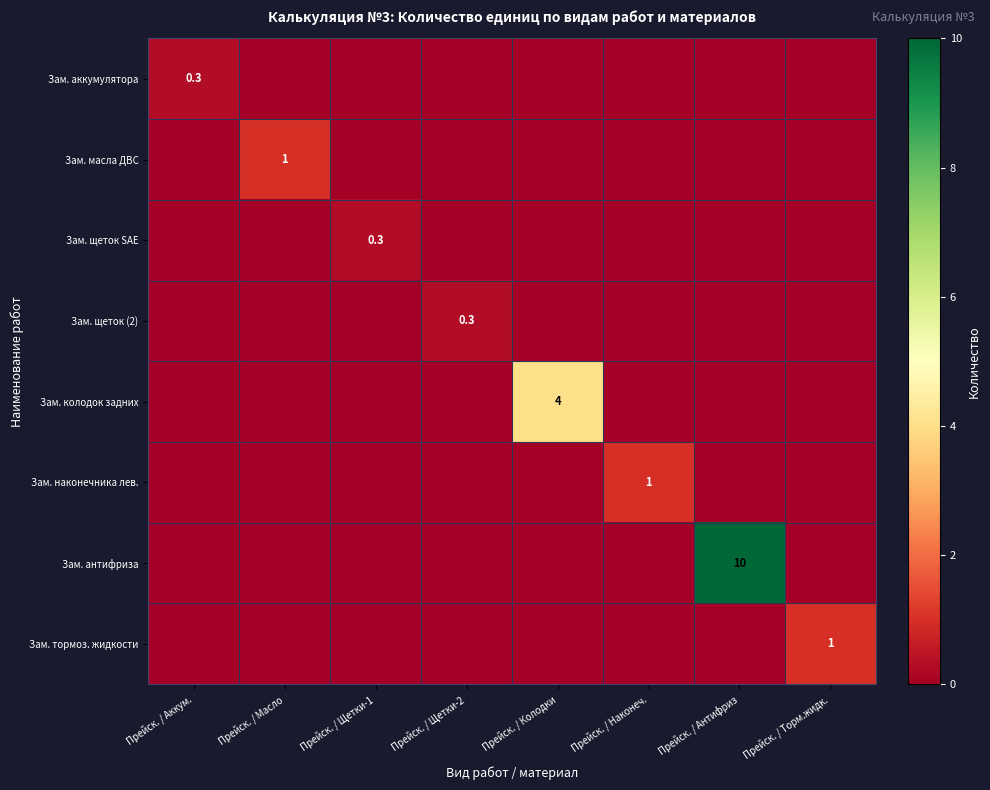

The value of Зам. масла ДВС at Прейск. / Масло is 1.0. True or false?

True